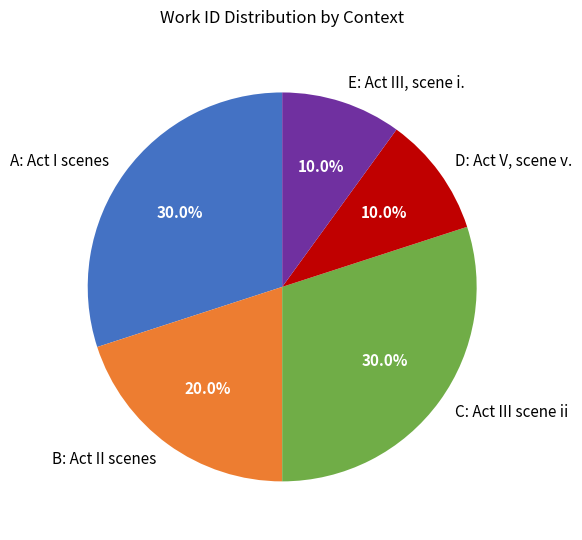

Between A: Act I scenes and D: Act V, scene v., which is larger?

A: Act I scenes